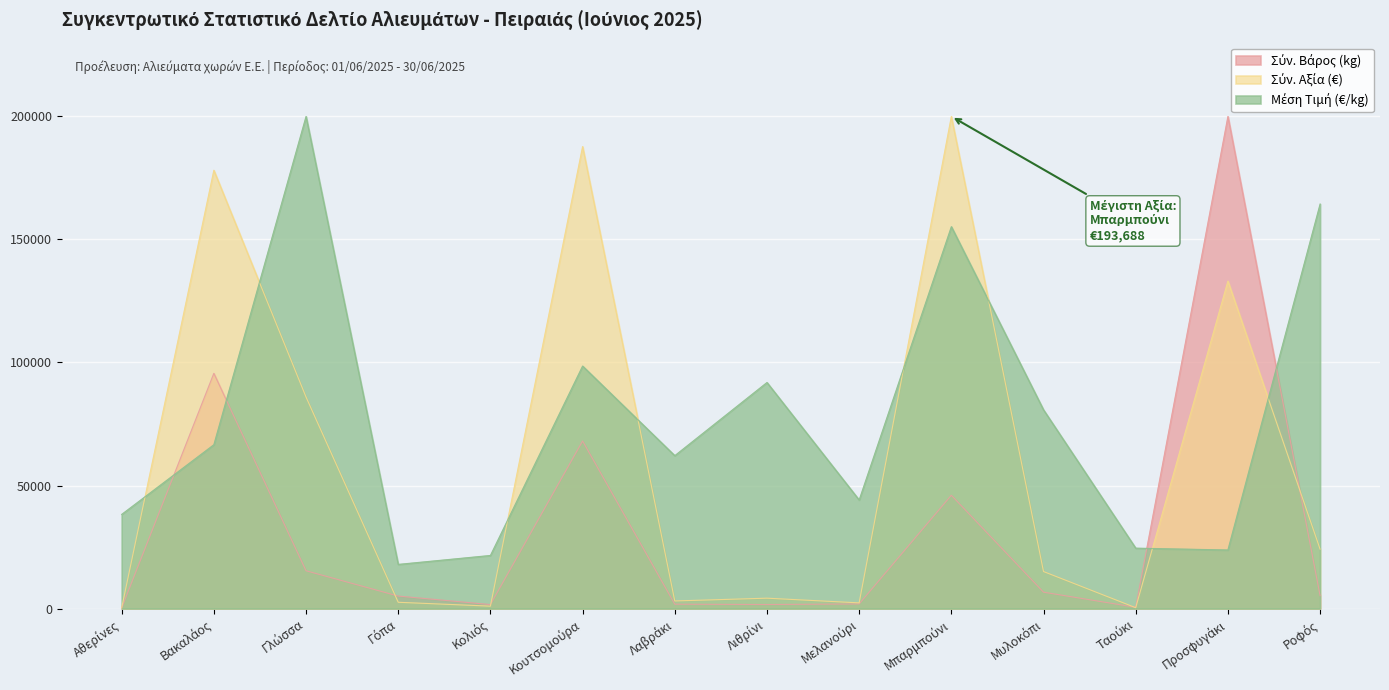

How many lines are shown in the chart?

3